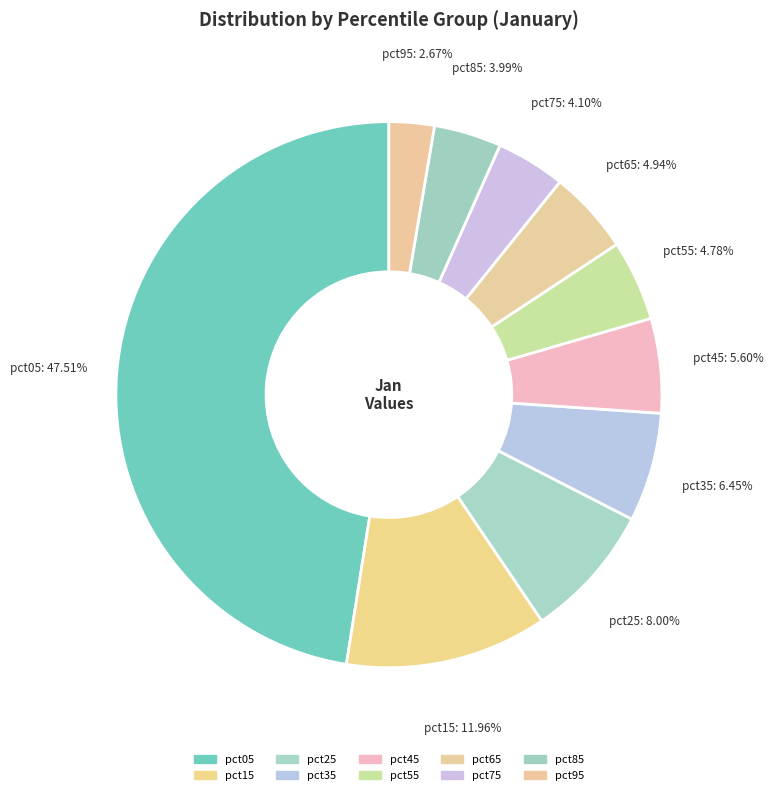

Count the number of slices in the pie.

10